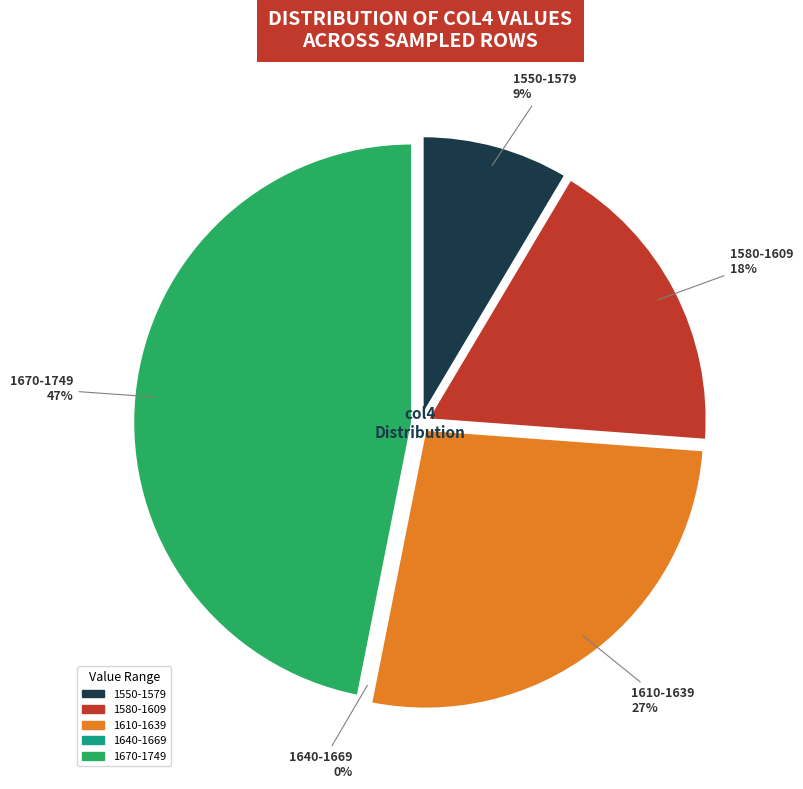

To the nearest percent, what portion does 15609 represent?

9%